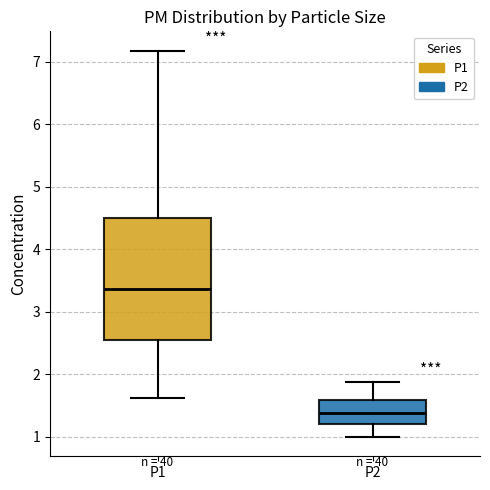

Comparing the boxes themselves (not the whiskers), which one is the tallest?

P1